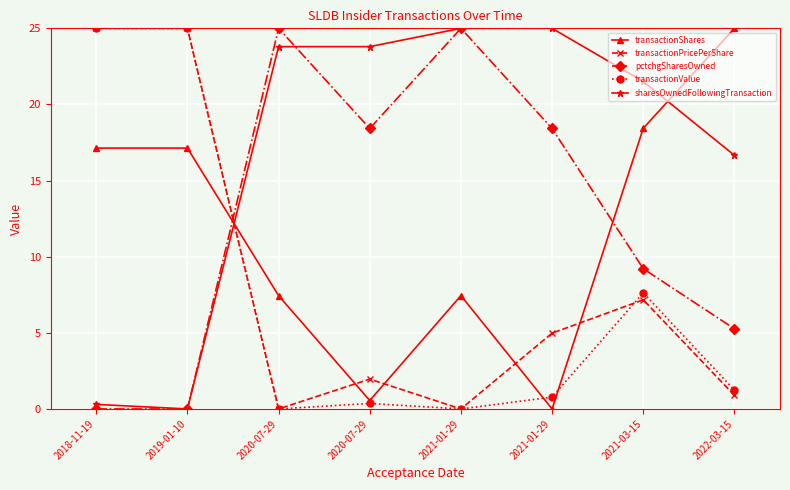

In sharesOwnedFollowingTransaction, how many points are lower than both neighbors (excluding endpoints)?

1